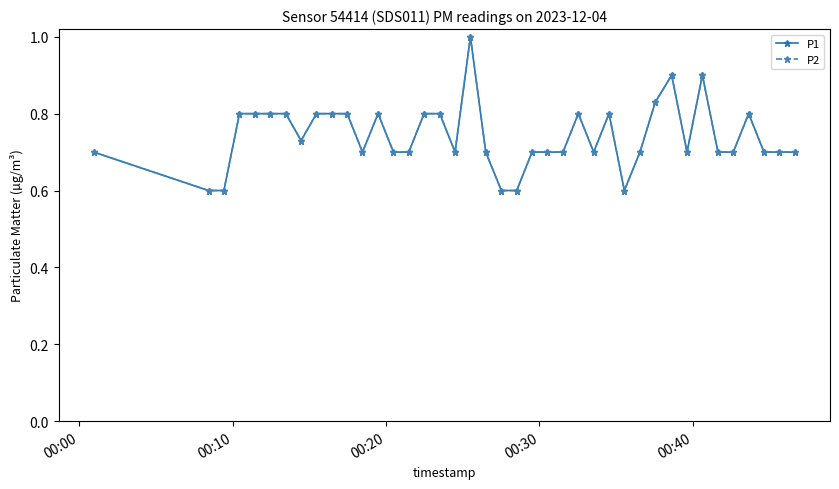

Does the chart have visible grid lines?

No